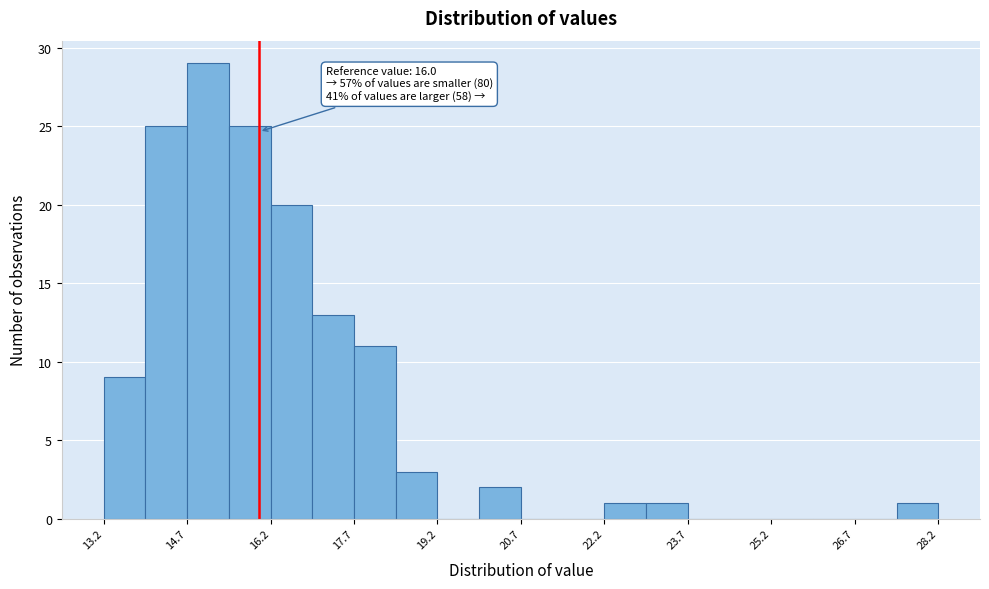

Read against the x-axis, roughly where is the centre of the tallest bar?

15.0